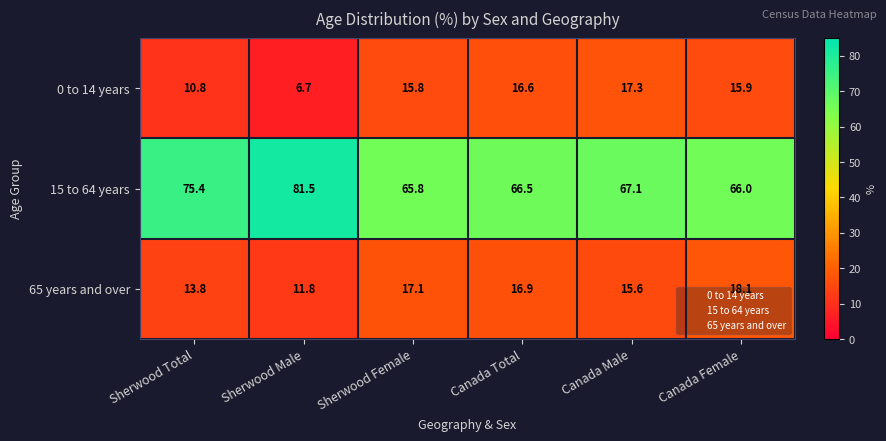

What is the minimum value shown in the chart?

6.7